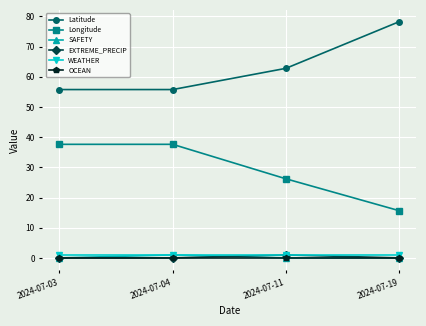

Which series has the largest total across all categories?

Latitude